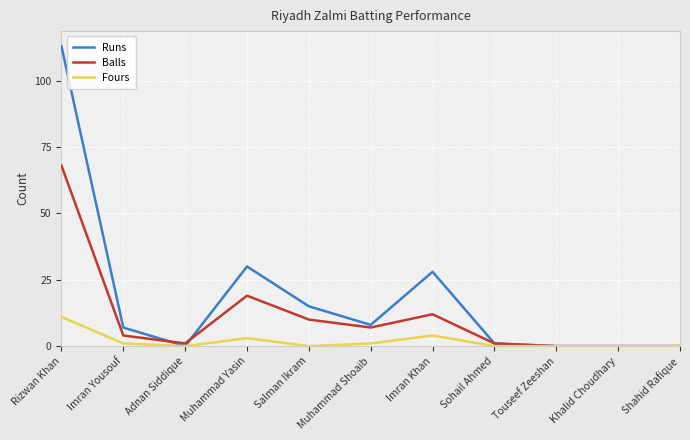

Is it true that Runs equals 4 at Salman Ikram?

False